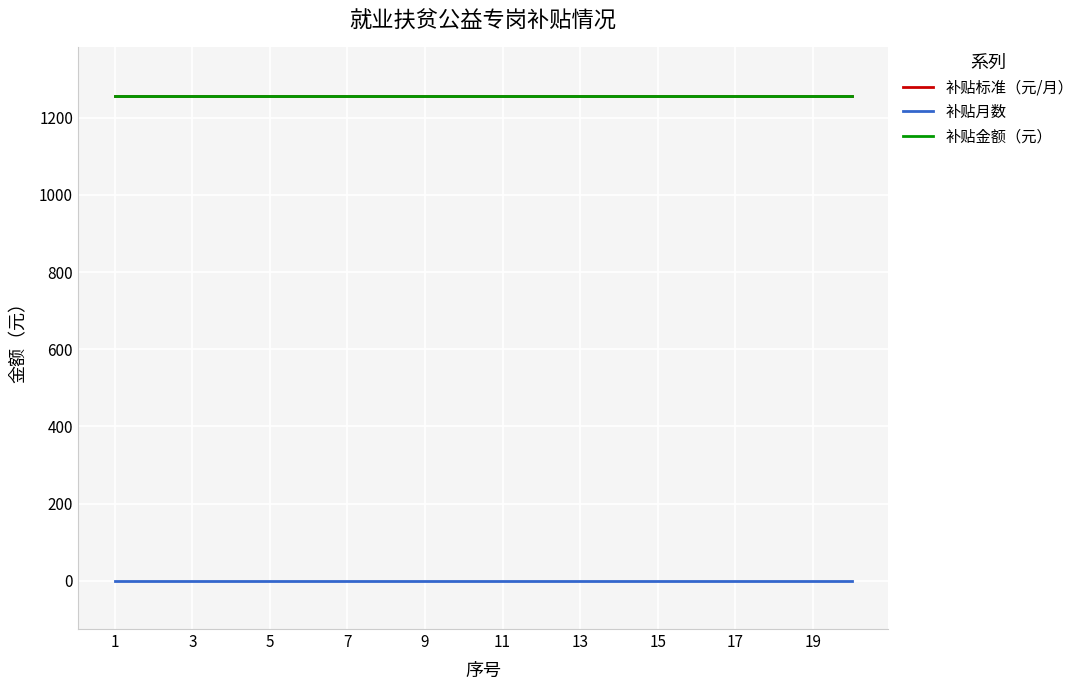

Does the chart have visible grid lines?

Yes